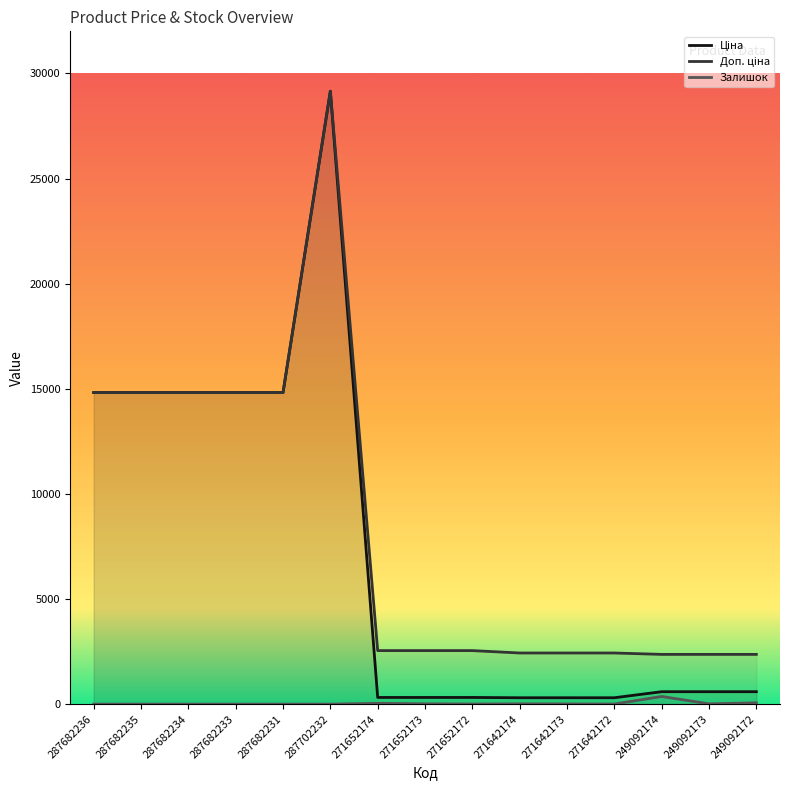

Is it true that Доп. ціна equals 3760.3 at 271652174?

False